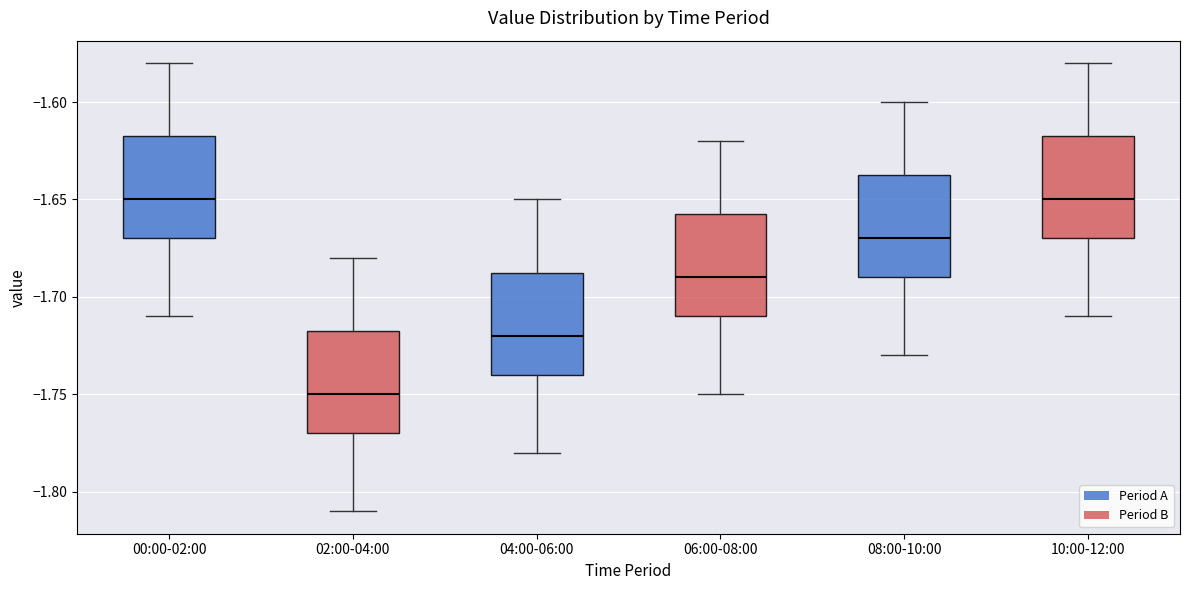

Where does the upper whisker of the box for 10:00-12:00 end on the y-axis? The values are not printed on the chart, so give them approximately, as read against the axis.

-1.580